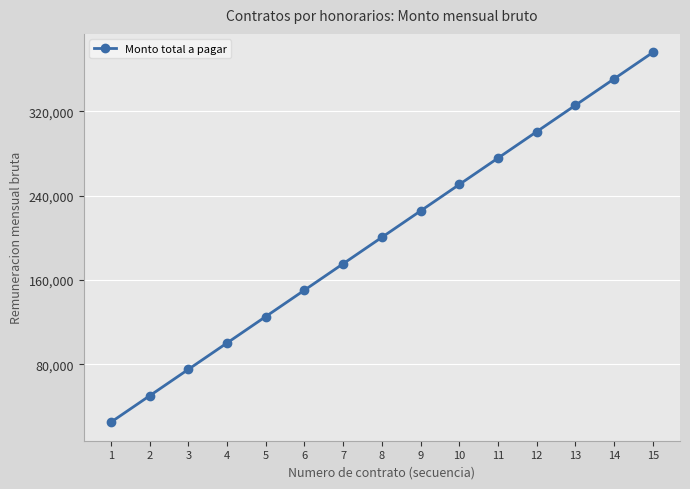

Does the chart display data point markers on the line(s)?

Yes